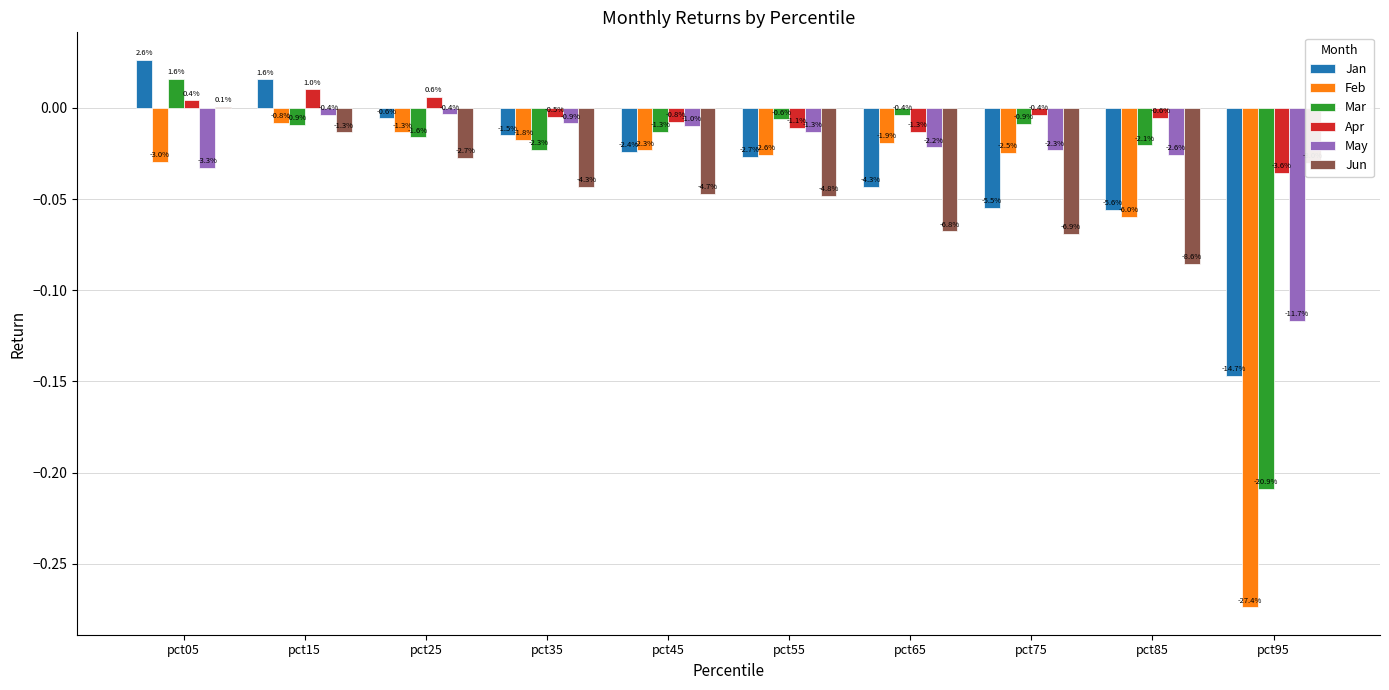

Reading right to left, extract all data points from this chart.

Jan: -0.1	-0.1	-0.1	-0.0	-0.0	-0.0	-0.0	-0.0	0.0	0.0
Feb: -0.3	-0.1	-0.0	-0.0	-0.0	-0.0	-0.0	-0.0	-0.0	-0.0
Mar: -0.2	-0.0	-0.0	-0.0	-0.0	-0.0	-0.0	-0.0	-0.0	0.0
Apr: -0.0	-0.0	-0.0	-0.0	-0.0	-0.0	-0.0	0.0	0.0	0.0
May: -0.1	-0.0	-0.0	-0.0	-0.0	-0.0	-0.0	-0.0	-0.0	-0.0
Jun: -0.0	-0.1	-0.1	-0.1	-0.0	-0.0	-0.0	-0.0	-0.0	0.0